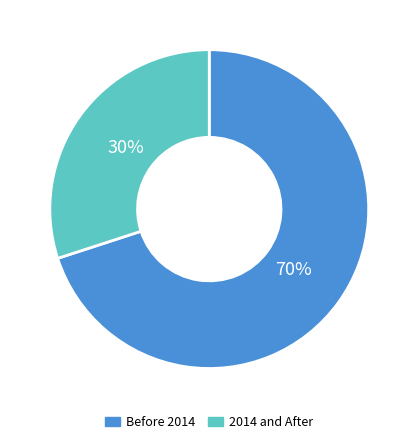

Do 2014 and After and Before 2014 together represent more than half of the pie?

Yes